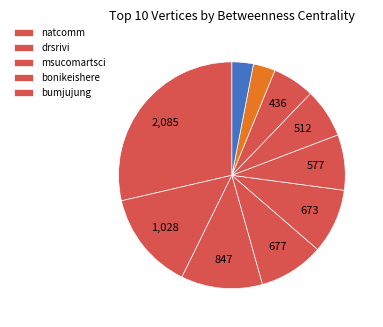

How many slices are in this pie chart?

10